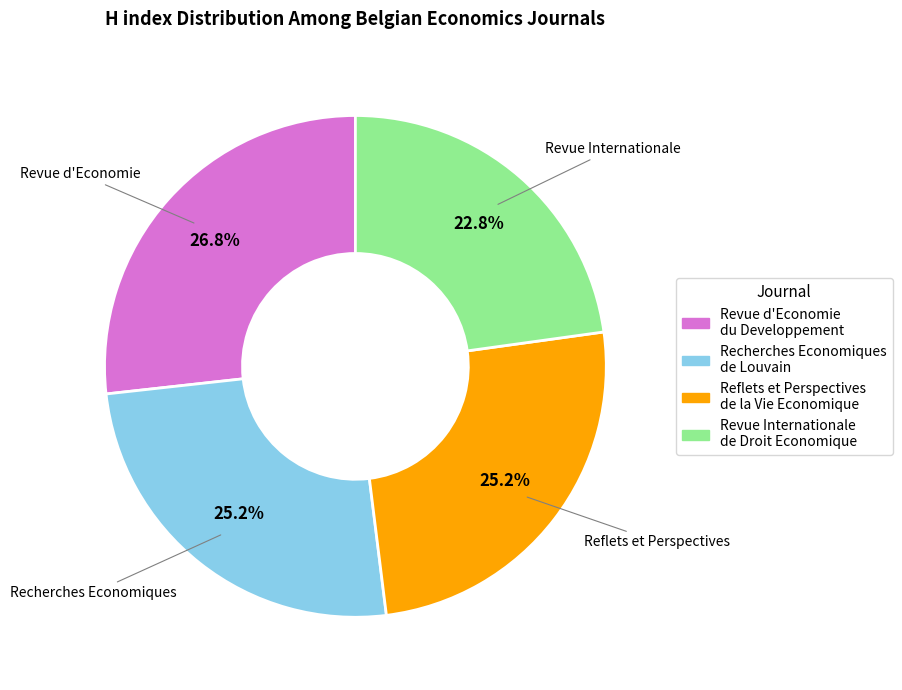

To the nearest percent, what is the combined percentage of Revue Internationale de Droit Economique and Revue d'Economie du Developpement?

50%